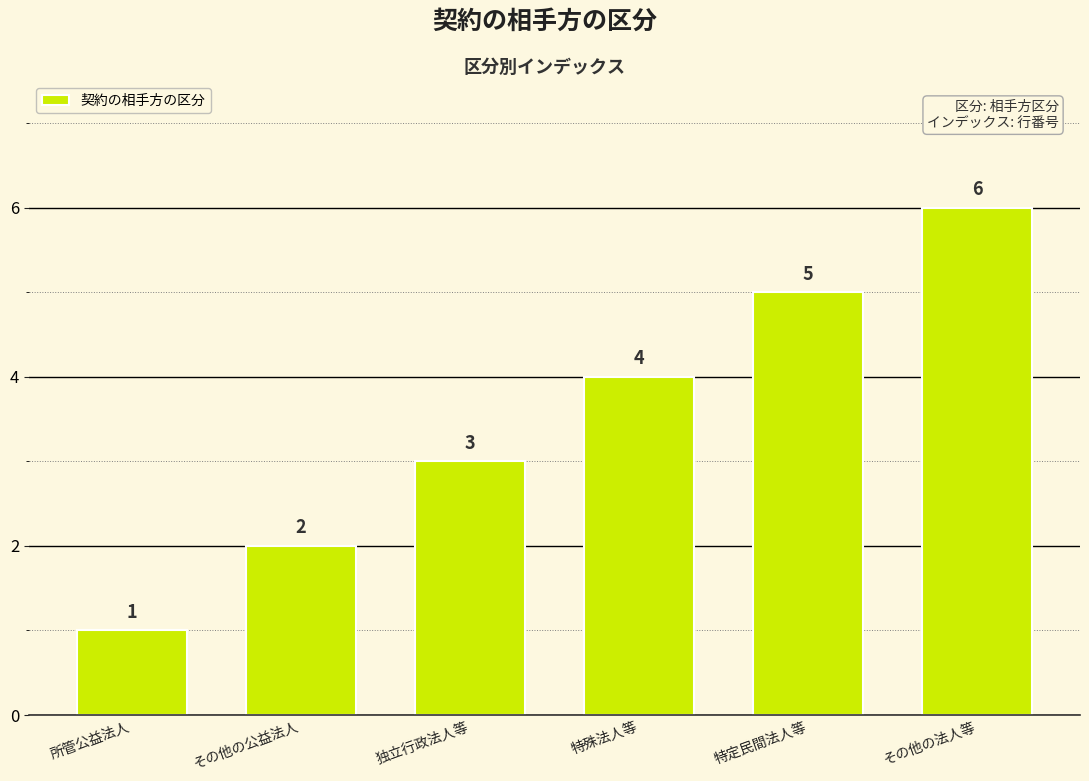

True or false: the data shows 6 at 特殊法人等.

False